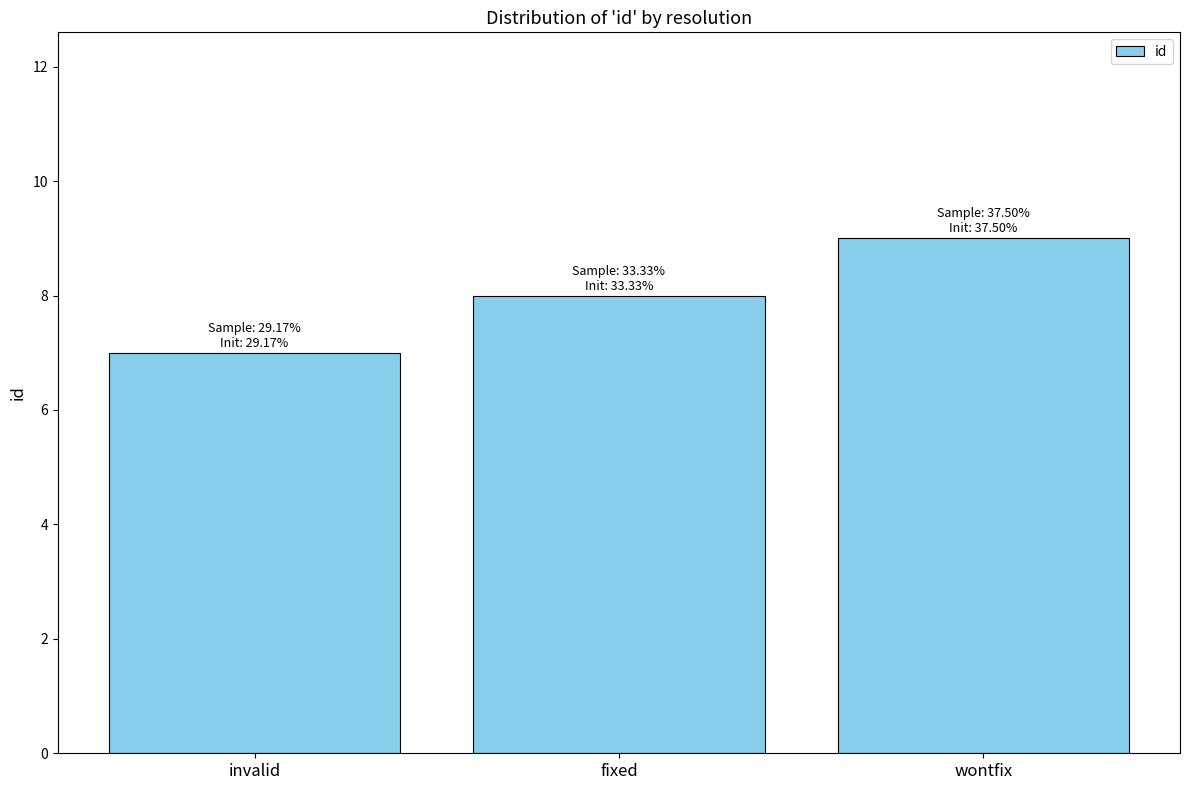

What position from the left is invalid?

1